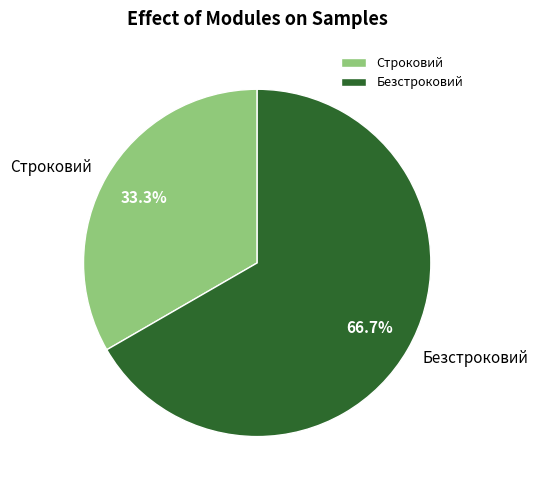

Combined, what portion of the pie is Безстроковий and Строковий?

100.0%